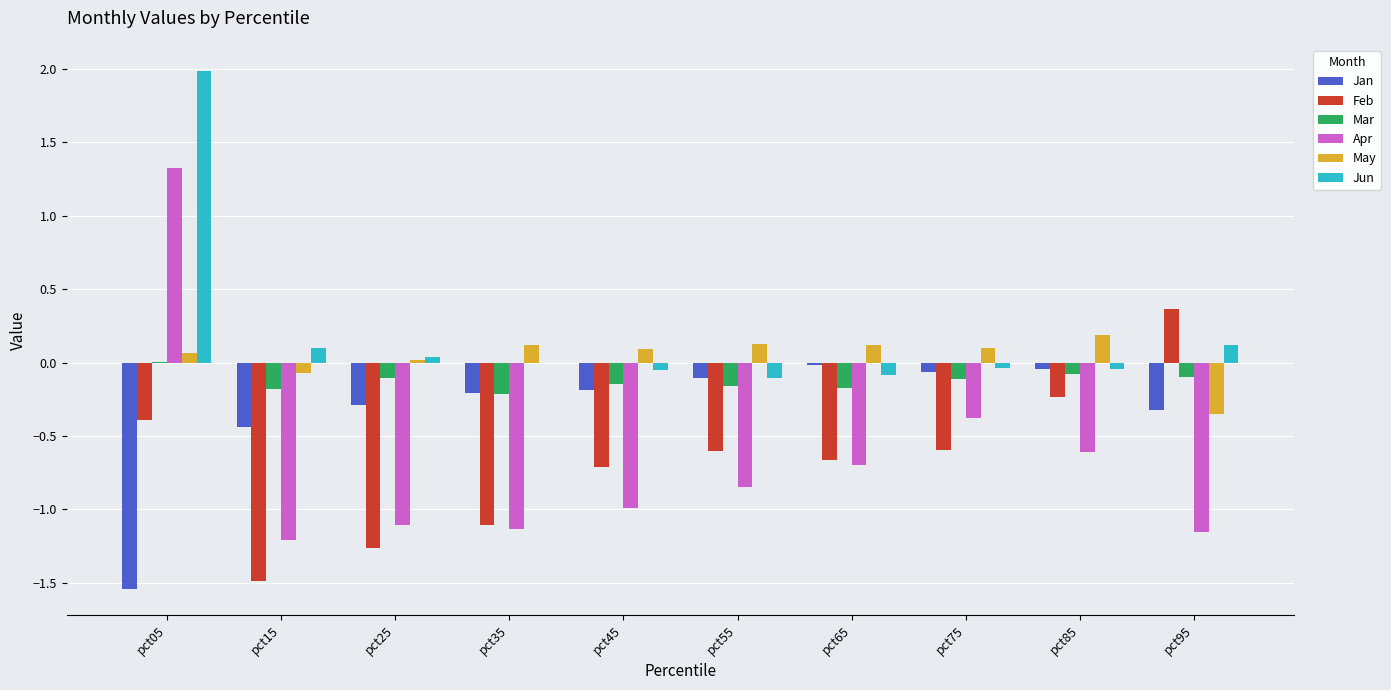

How many groups of bars are there?

10